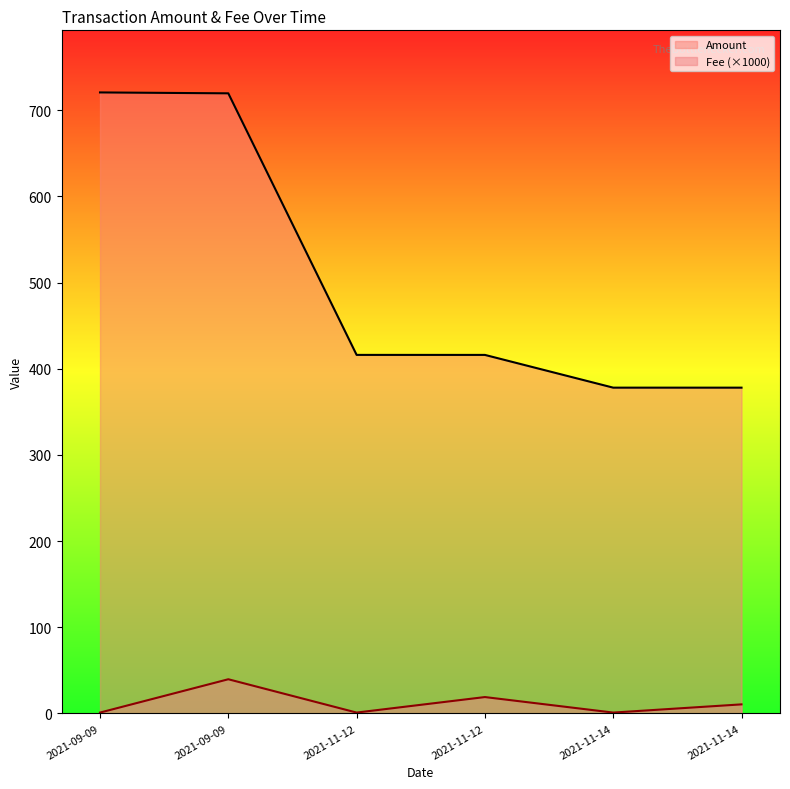

What is the average value of the Fee series?

12.0